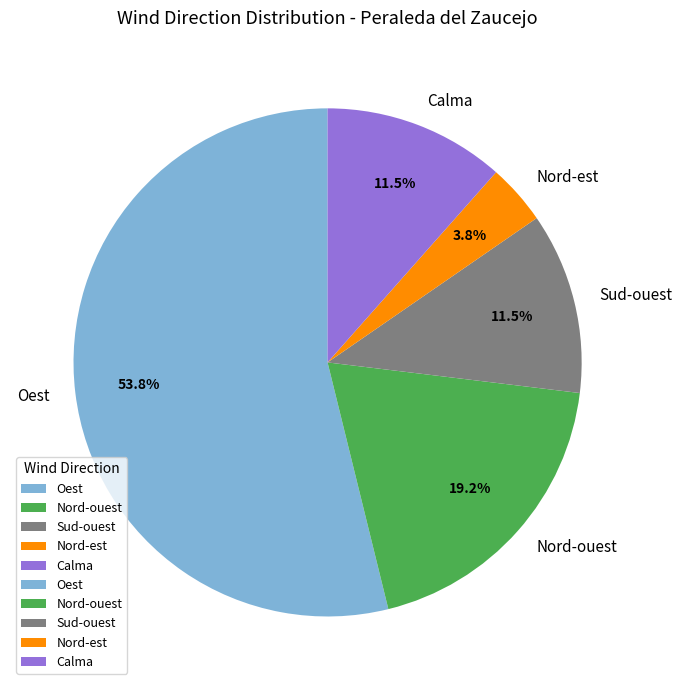

Which slice is the smallest?

Nord-est